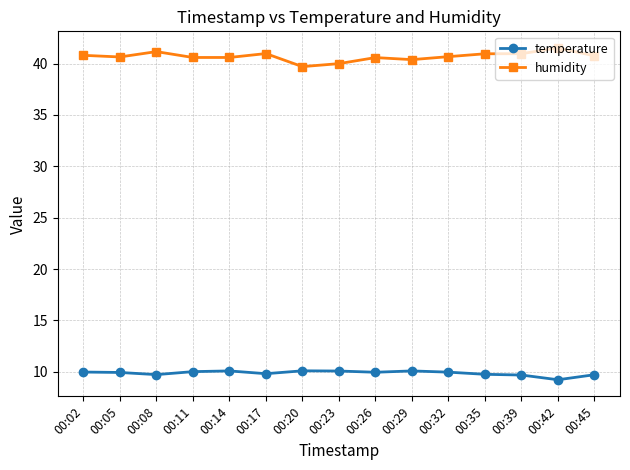

True or false: temperature has more than 1 points higher than both neighbors.

True